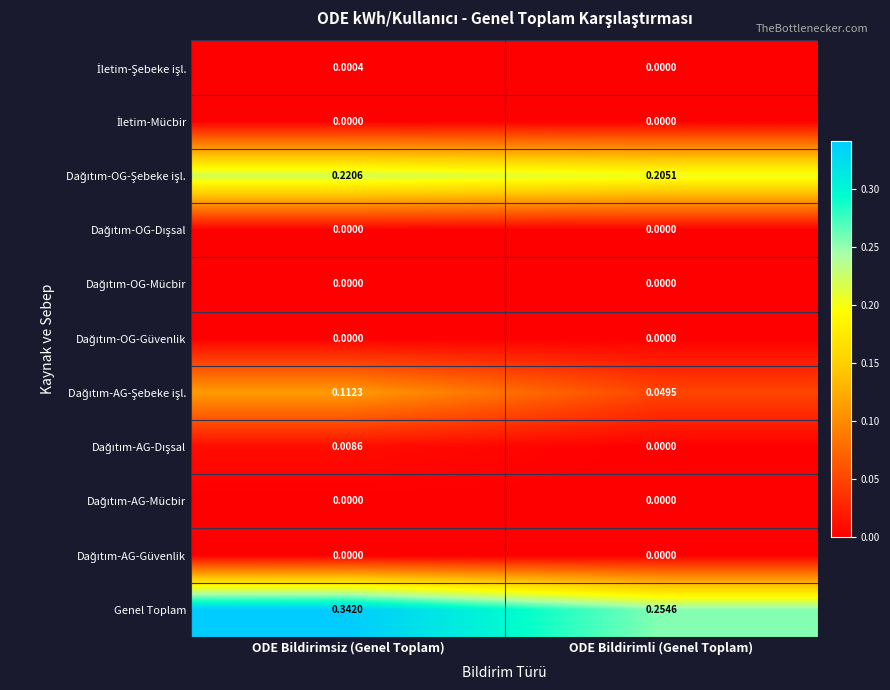

Which series has the largest range (max minus min)?

Genel Toplam